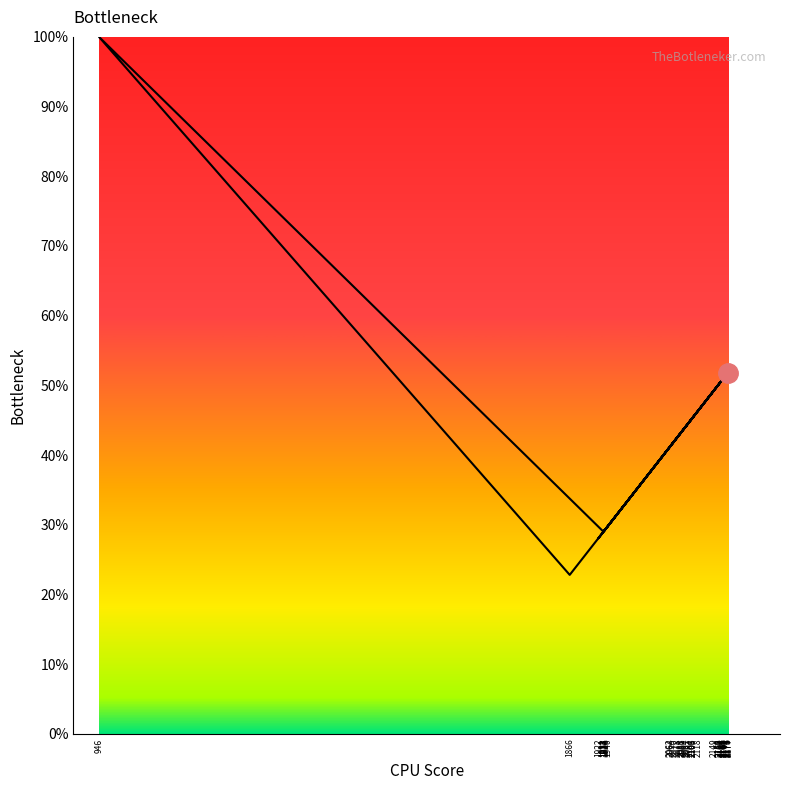

How many points are lower than both their immediate neighbors (excluding endpoints)?

5